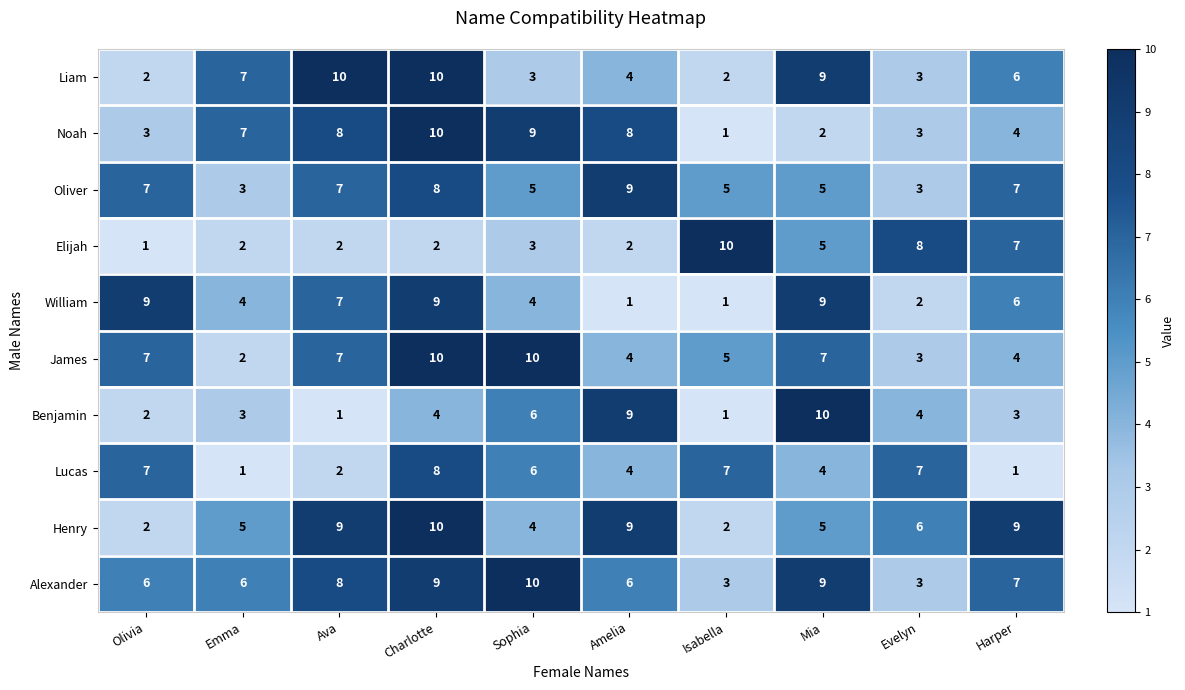

Is the value of Oliver at Olivia greater than the value of Benjamin at Mia?

No